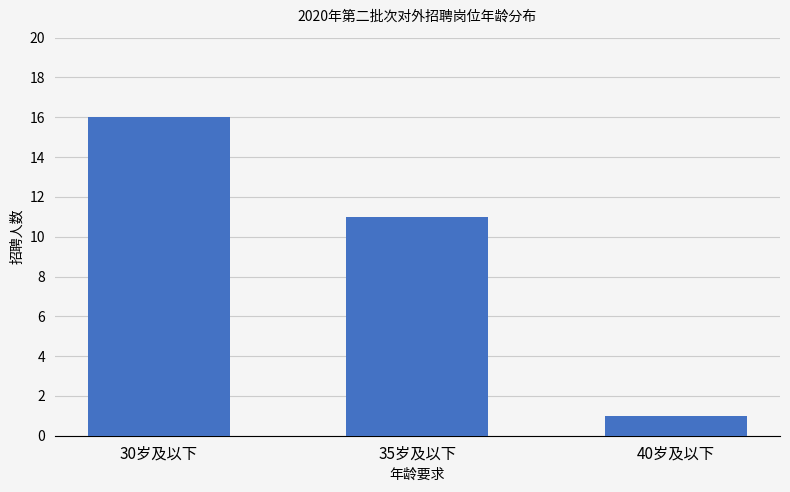

Reading right to left, list all the values displayed in this chart.

1	11	16